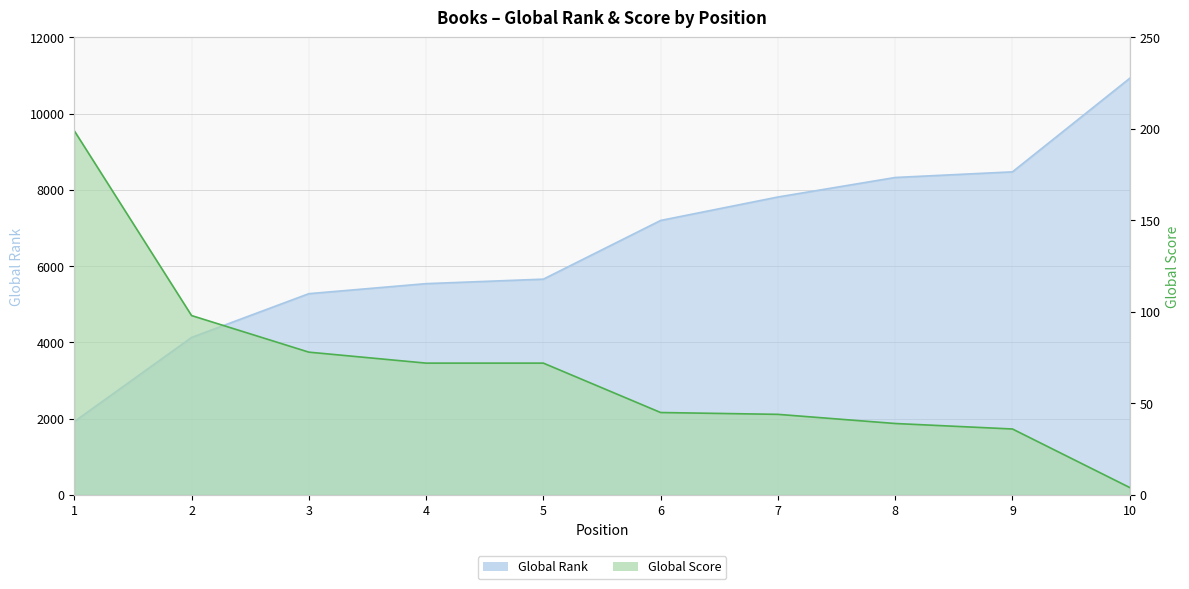

What is the minimum value for Global Score?

4